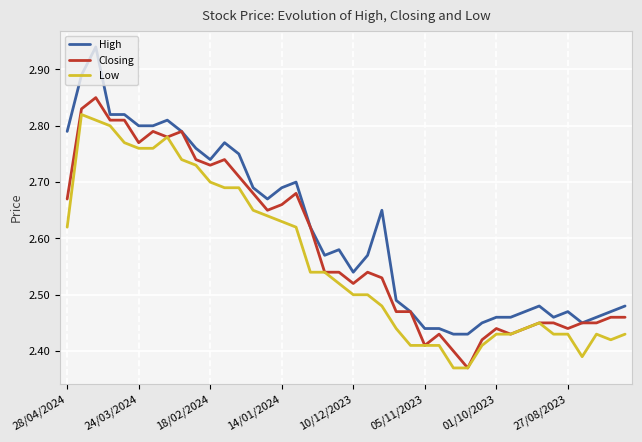

True or false: High has more than 1 interior local peaks.

True